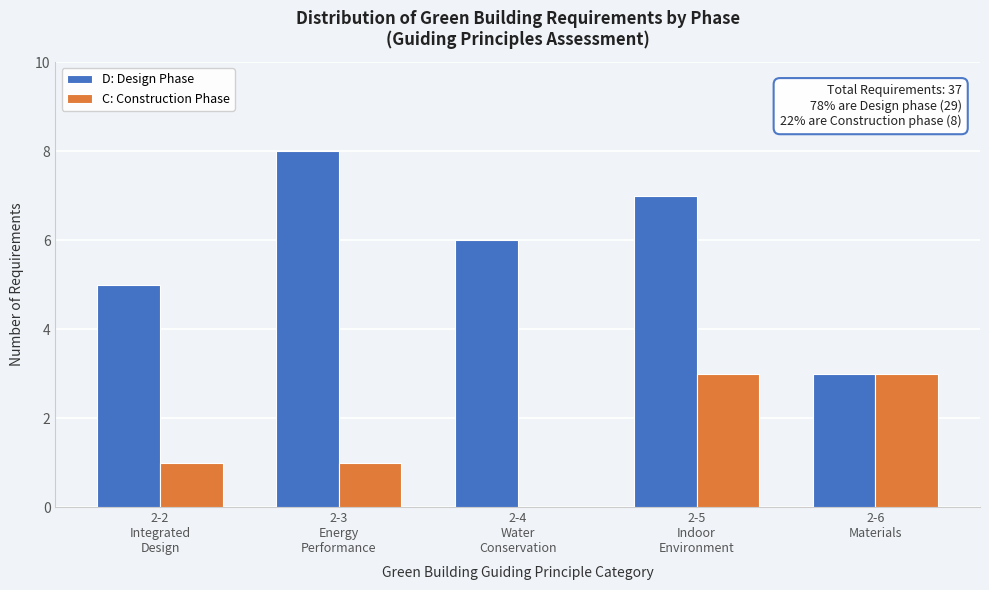

Which series has the largest total across all categories?

D: Design Phase